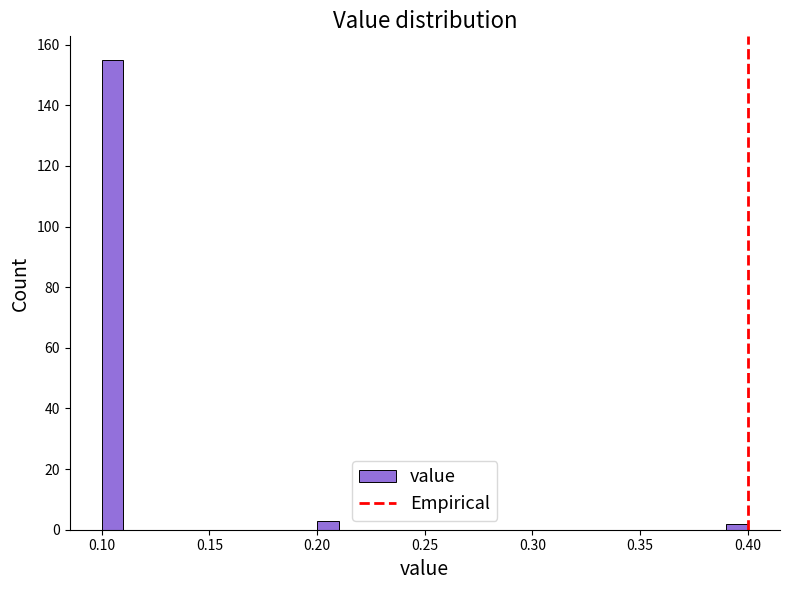

Read against the x-axis, roughly where is the centre of the tallest bar?

0.105